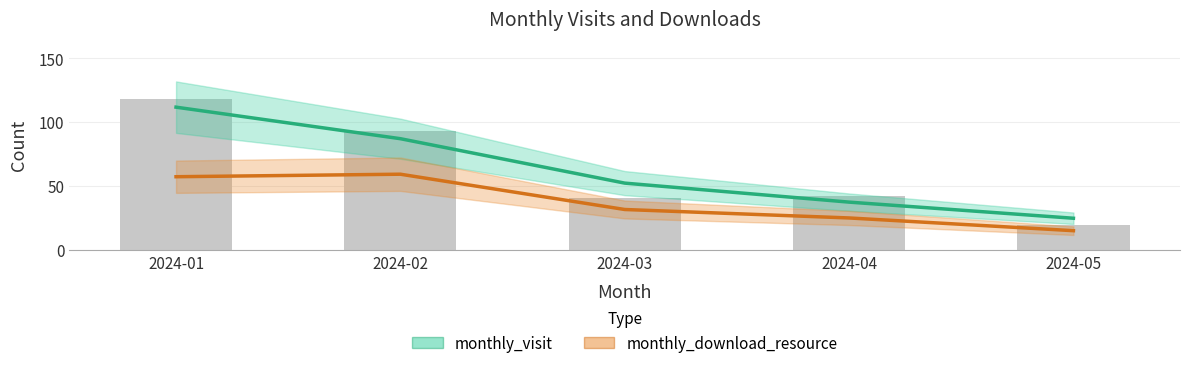

Which series changed the most between 2024-04 and 2024-05?

monthly_visit